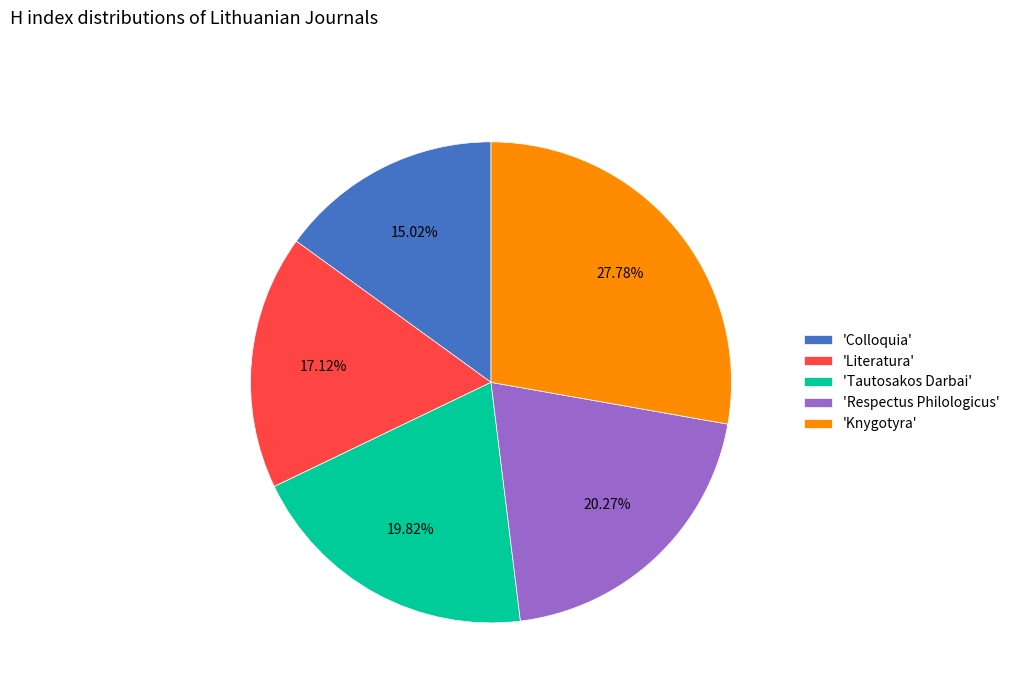

Is there any slice that represents more than half of the pie?

No